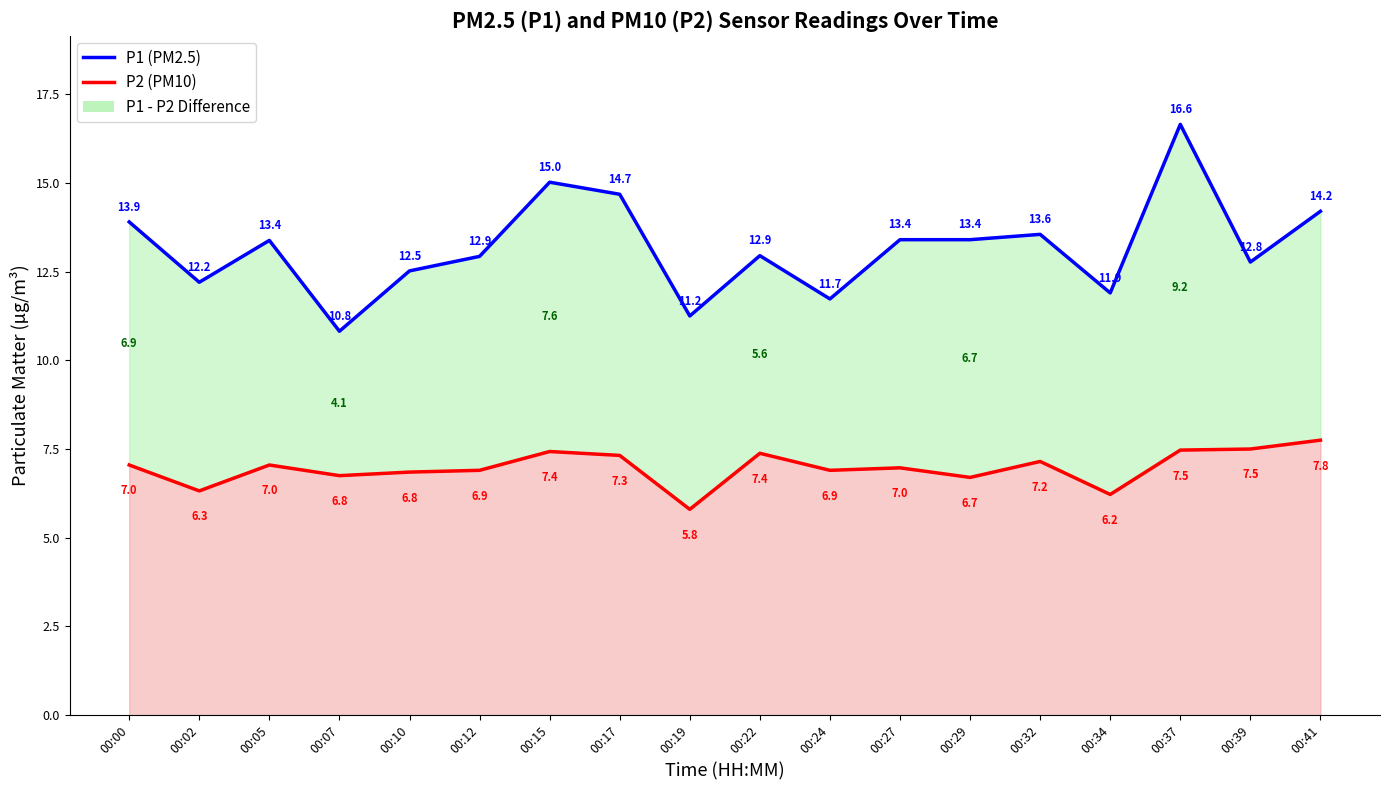

True or false: P2 (PM10) and P1 (PM2.5) cross at least once.

False